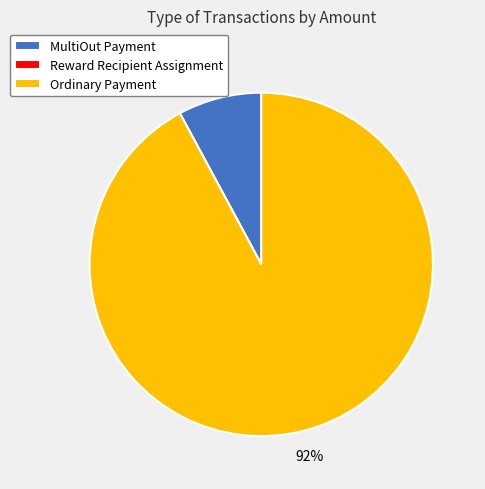

Which has a higher value, MultiOut Payment or Ordinary Payment?

Ordinary Payment